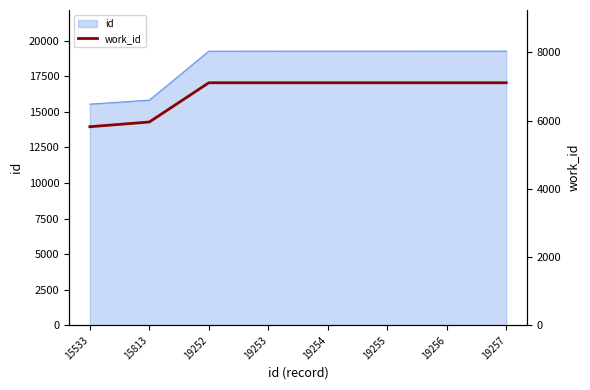

Rank the categories by value from lowest to highest.

15533, 15813, 19252, 19253, 19254, 19255, 19256, 19257